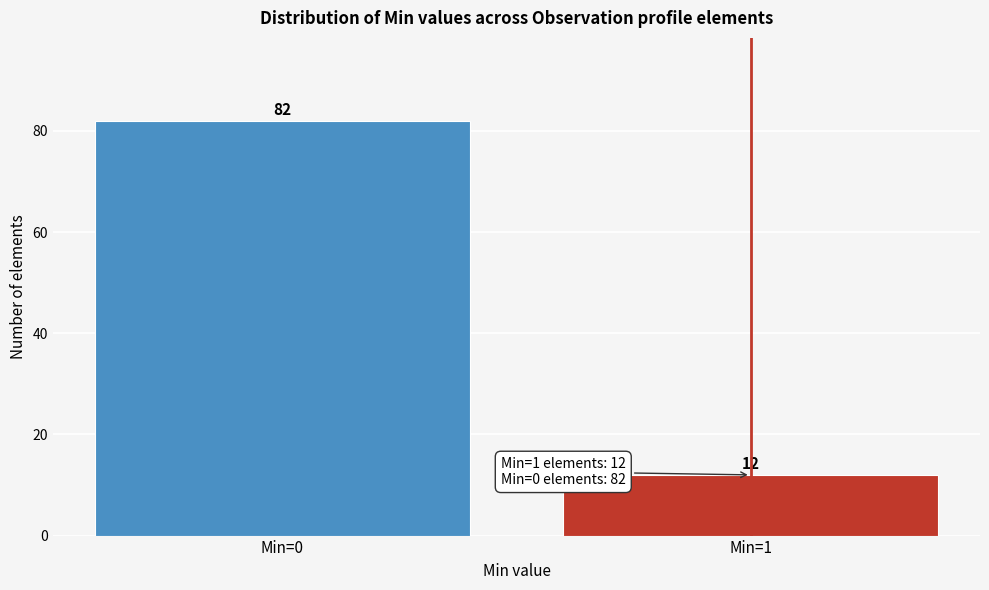

Reading right to left, what are all the values shown in this chart?

Min=1=12	Min=0=82